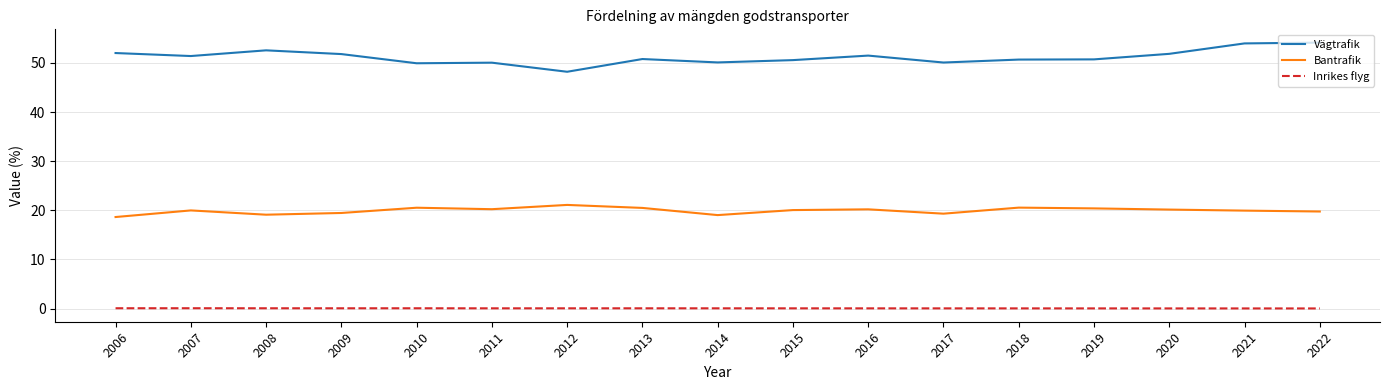

What is the lowest value of the Vägtrafik series?

48.2